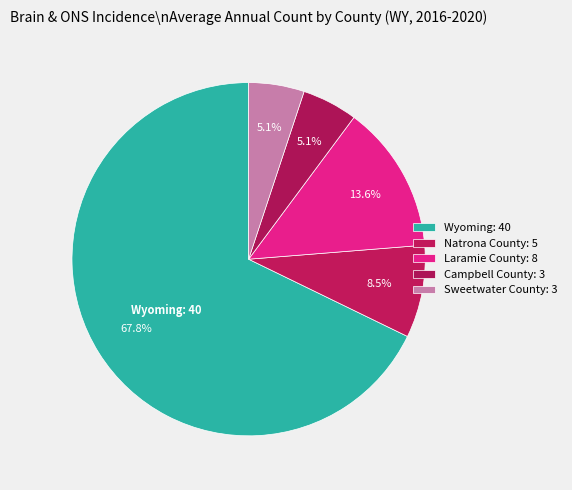

How many segments does this pie chart have?

5